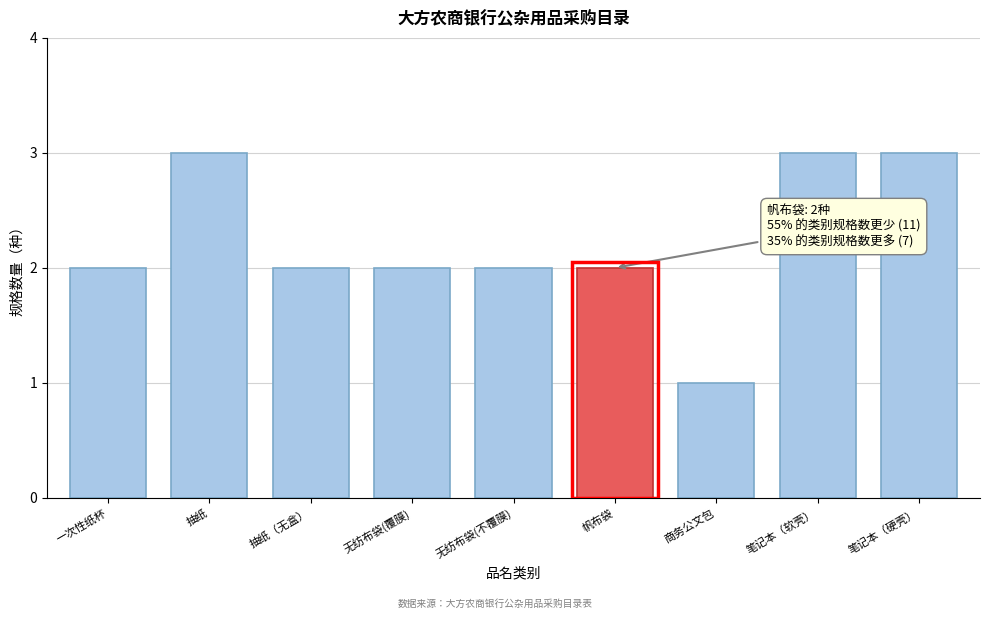

Reading right to left, what are all the values shown in this chart?

笔记本（硬壳）=3	笔记本（软壳）=3	商务公文包=1	帆布袋=2	无纺布袋(不覆膜)=2	无纺布袋(覆膜)=2	抽纸（无盒）=2	抽纸=3	一次性纸杯=2